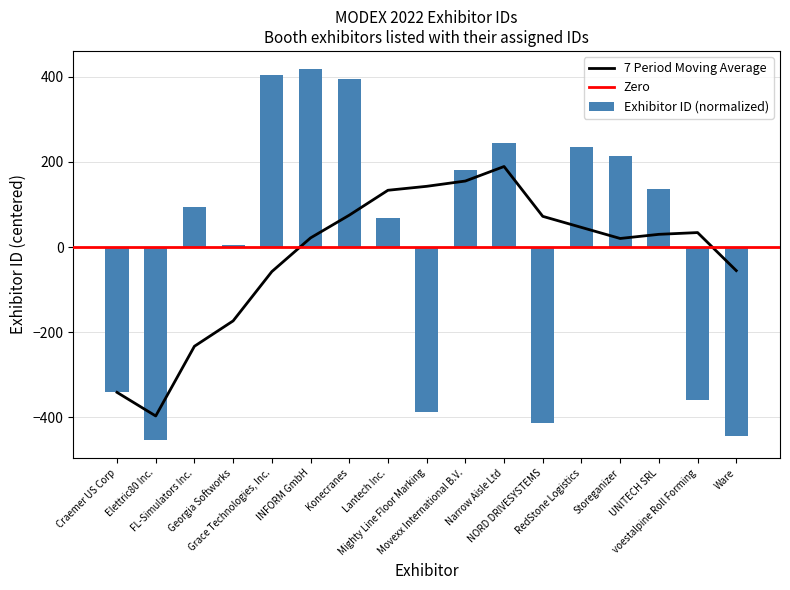

At which category does the chart reach its peak across all series?

INFORM GmbH